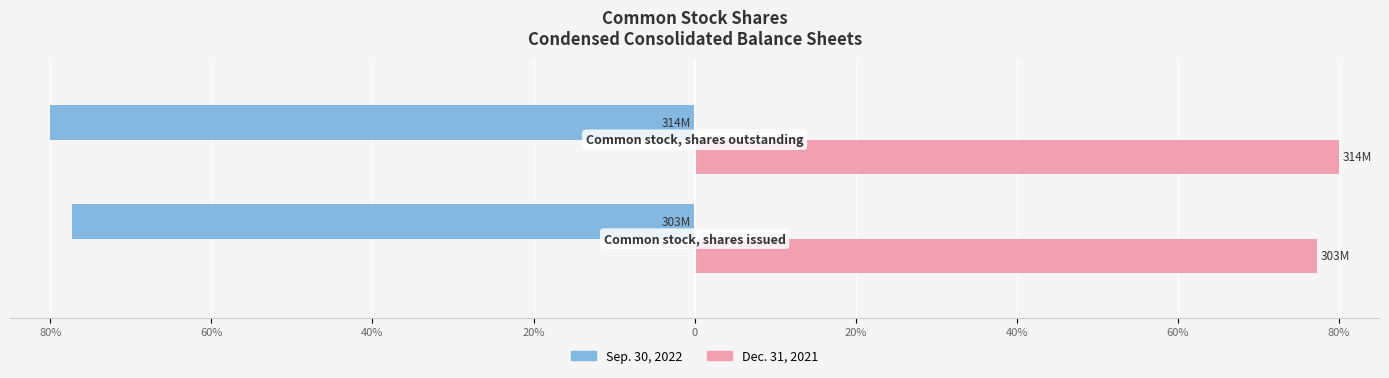

What are all the series names shown in the legend?

Sep. 30, 2022, Dec. 31, 2021